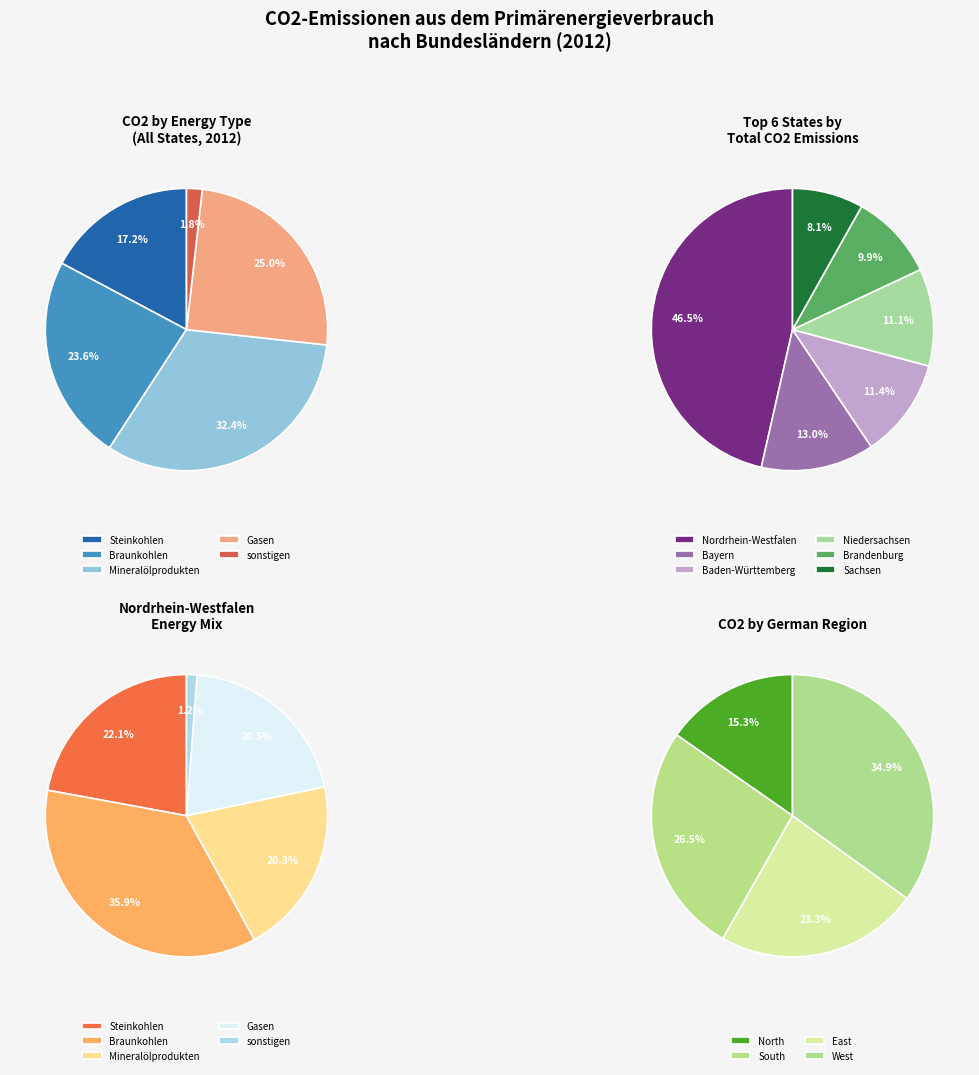

Combined, do Baden-Württemberg and Nordrhein-Westfalen account for over 50%?

Yes